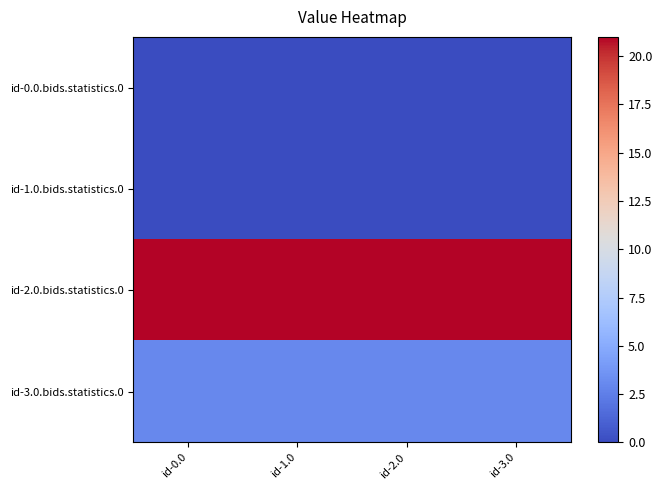

List the series in order of their peak value, lowest first.

id-0.0.bids.statistics.0, id-1.0.bids.statistics.0, id-3.0.bids.statistics.0, id-2.0.bids.statistics.0